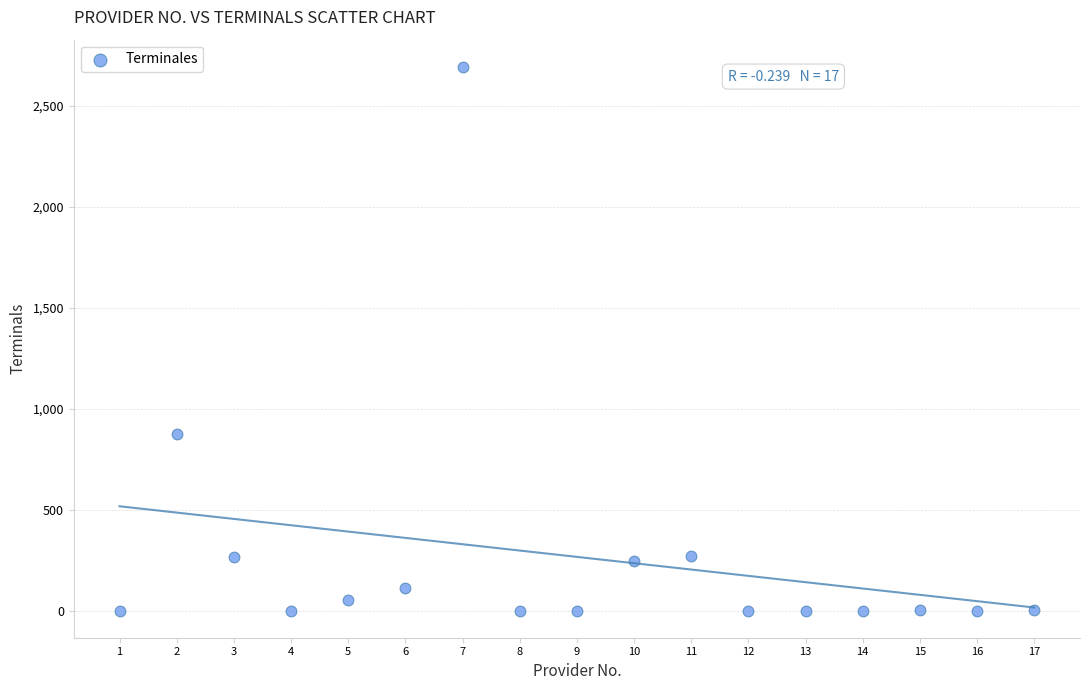

What Y value in the scatter plot is closest to 1346?

872